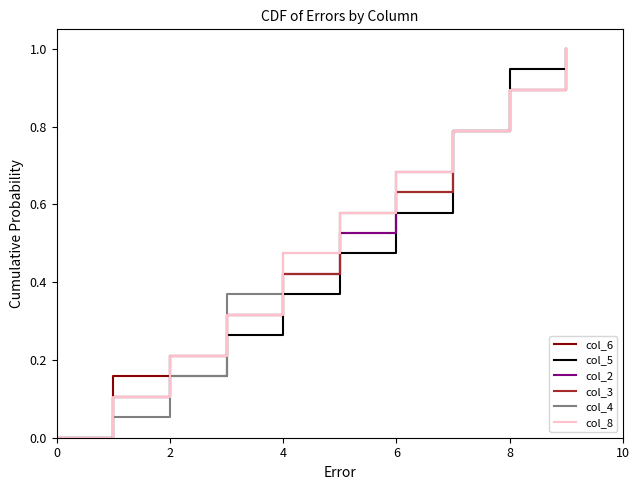

What are all the series names shown in the legend?

col_6, col_5, col_2, col_3, col_4, col_8